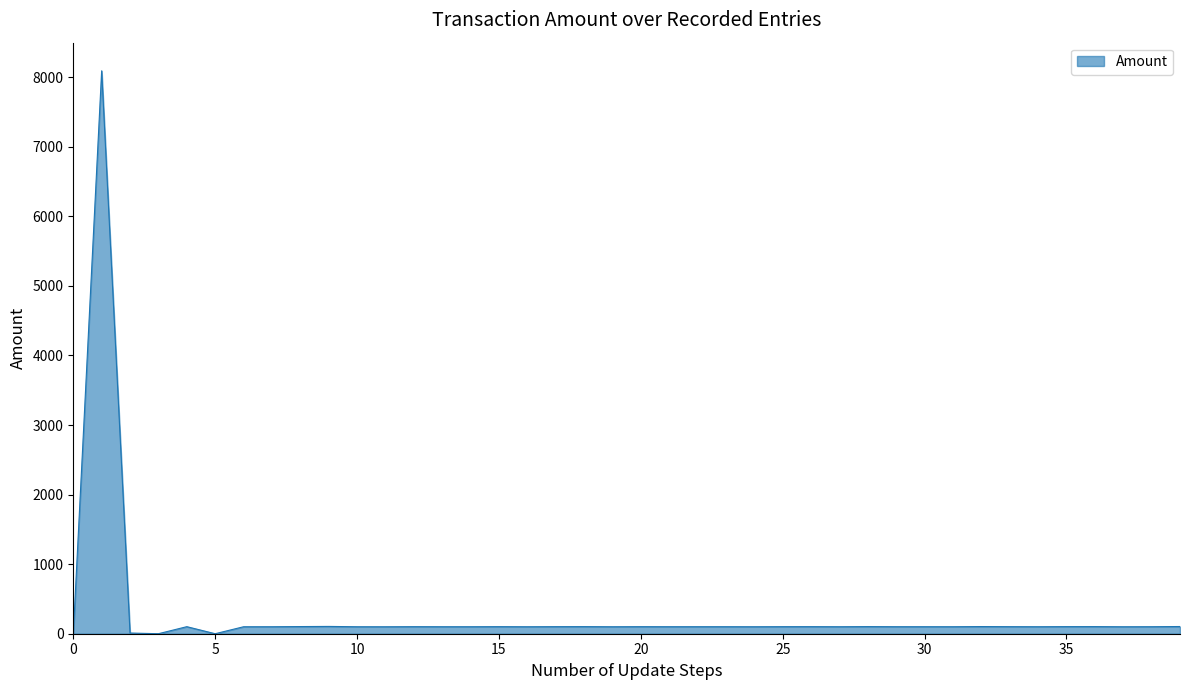

Does the chart have visible grid lines?

No